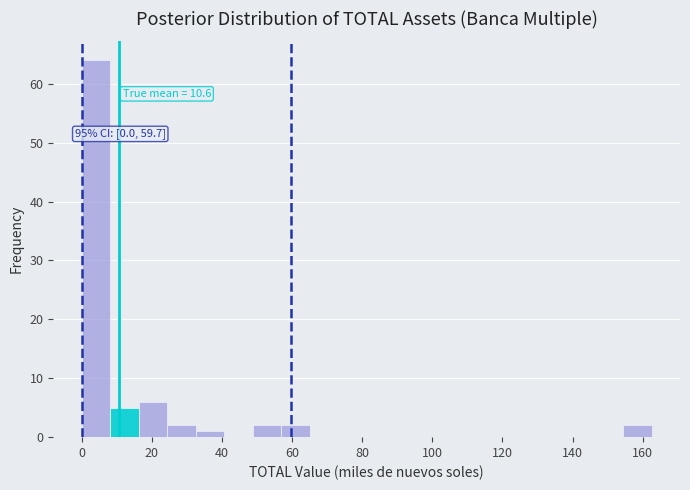

Over which range of the x-axis is the bar tallest?

0 to 8